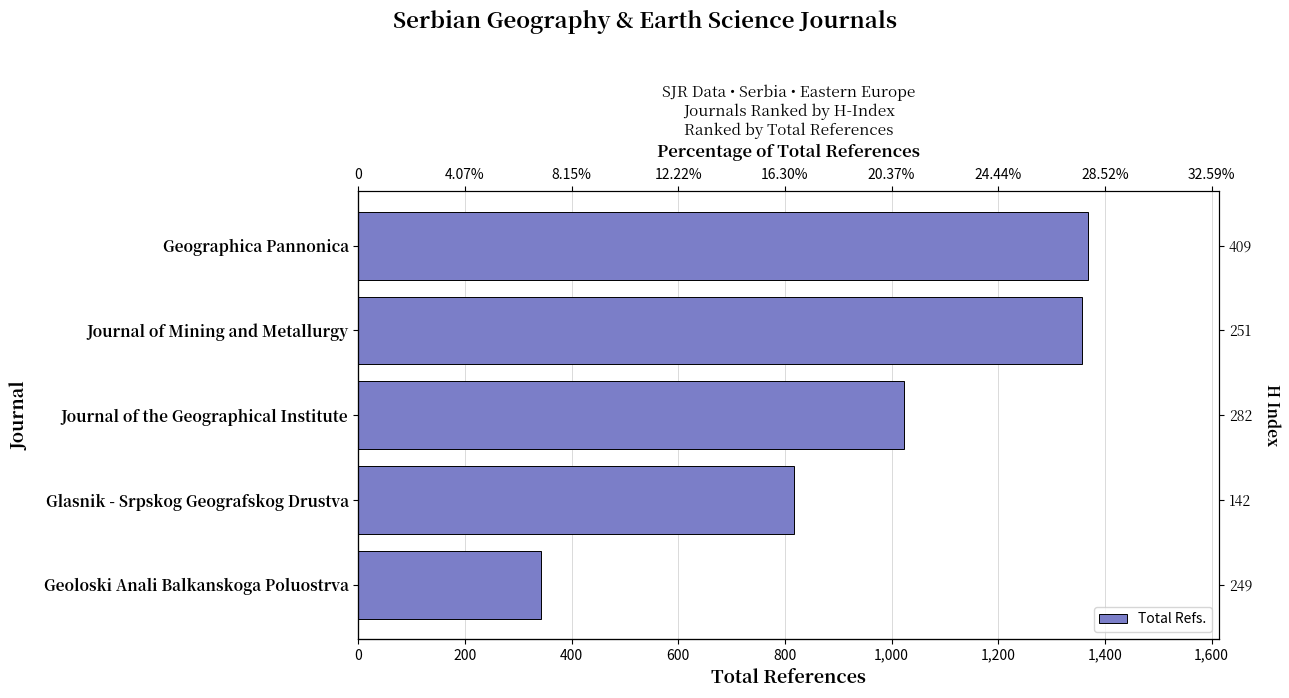

What is the value of the 5th bar from the left?

343